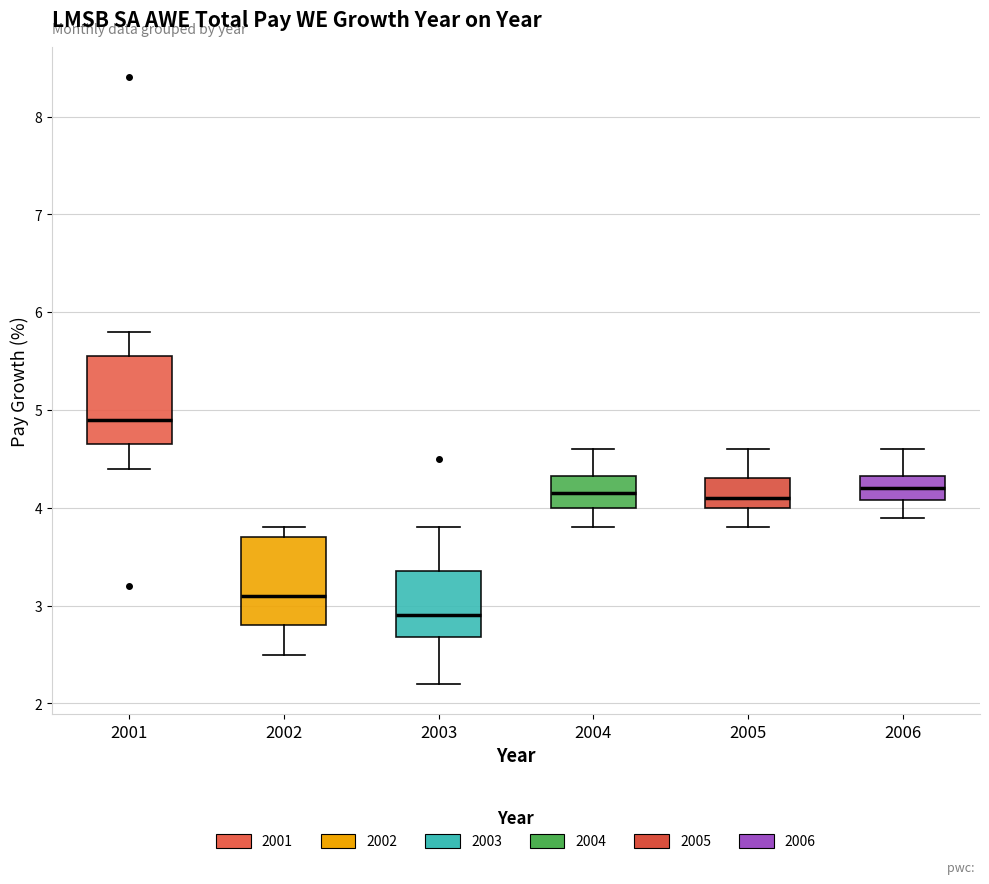

Where is the upper edge of the box at x = 2001 on the y-axis? The values are not printed on the chart, so give them approximately, as read against the axis.

5.6